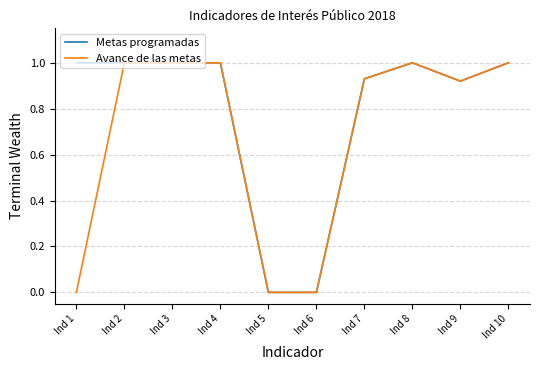

The value of Metas programadas at Ind 2 is 1.0. True or false?

True